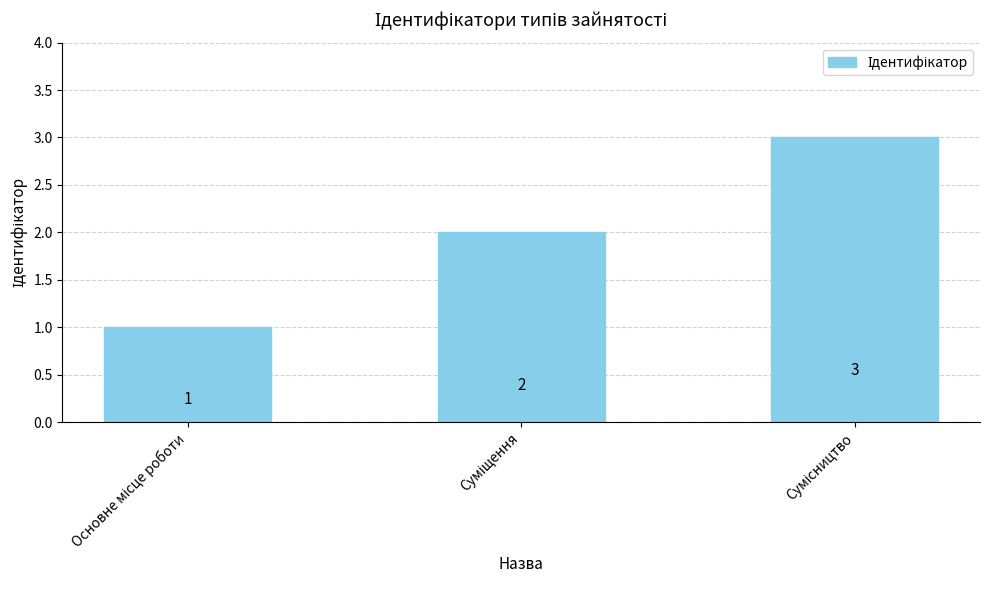

Count the values in the range 1 to 3.

3